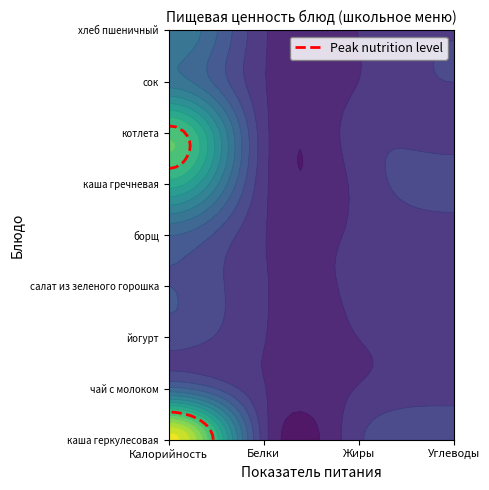

Which category has the highest value in the чай с молоком series?

Калорийность